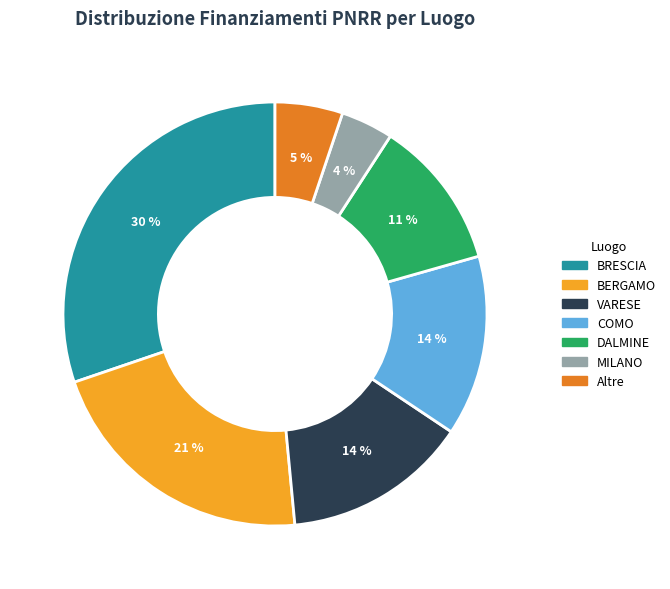

Does any single category account for the majority?

No